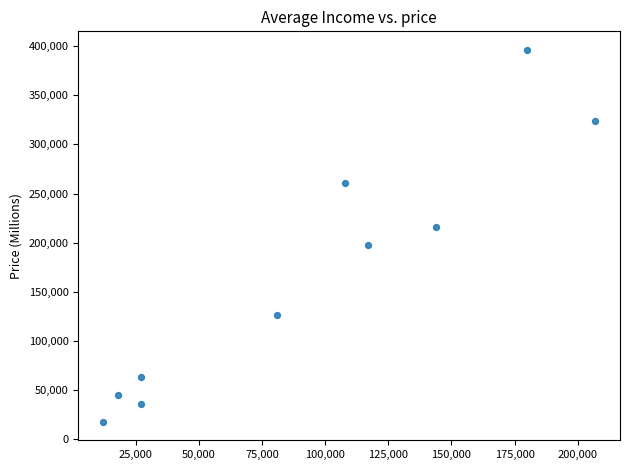

What is the range of Y values (max minus min)?

378000